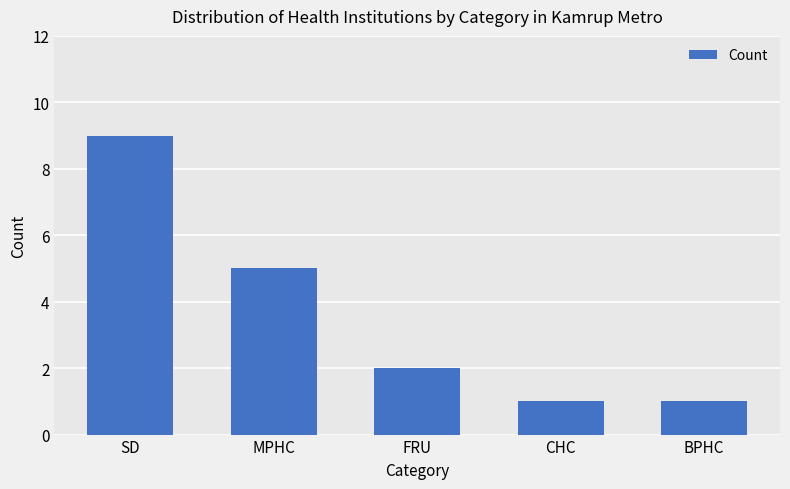

Which category has the highest value across all series?

SD